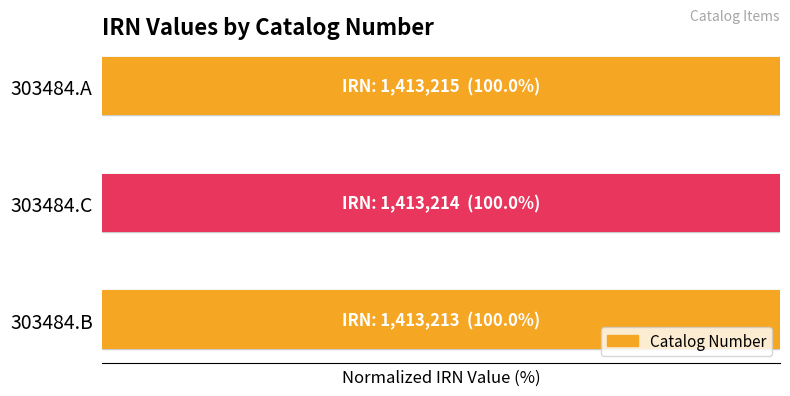

The value at 303484.C is 142.8. True or false?

False